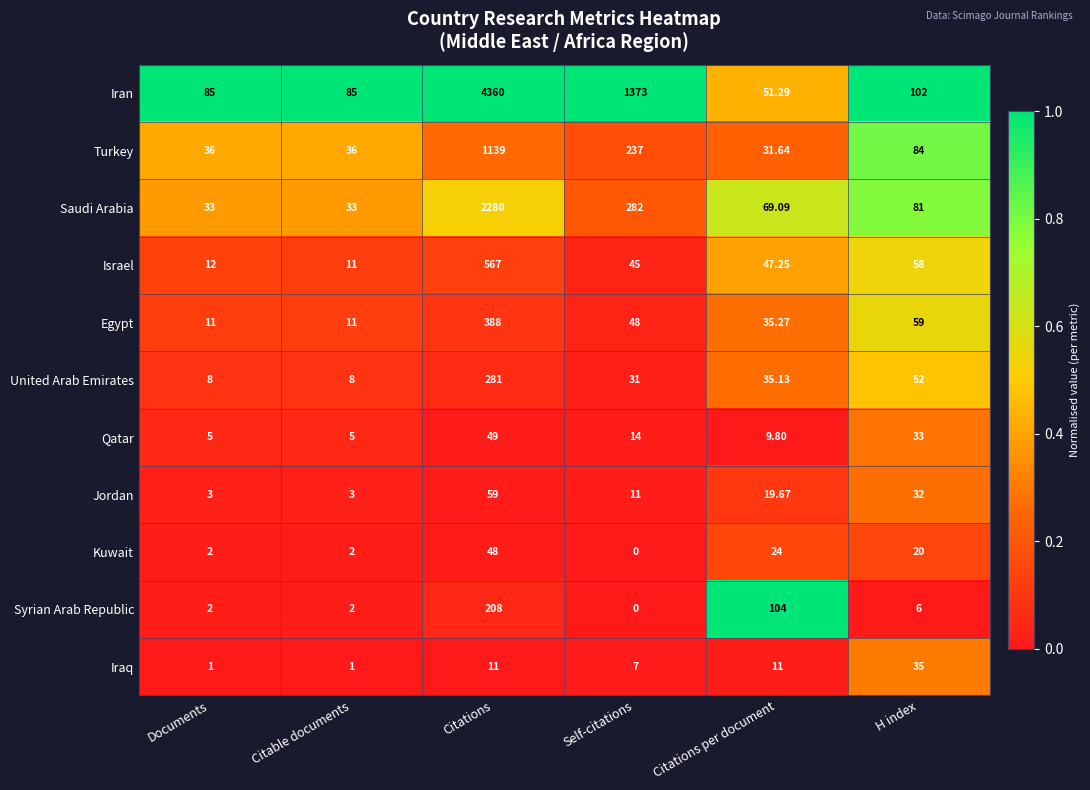

At Citations per document, list the series in order from smallest to largest.

Qatar, Iraq, Jordan, Kuwait, Turkey, United Arab Emirates, Egypt, Israel, Iran, Saudi Arabia, Syrian Arab Republic